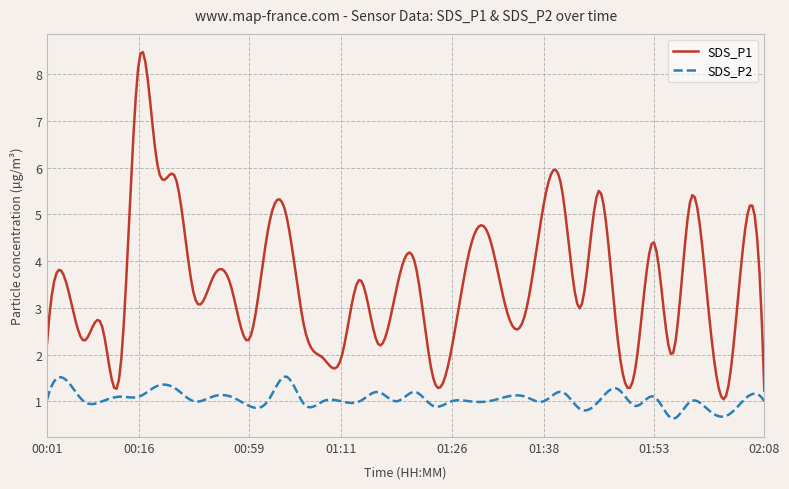

Does the chart display data point markers on the line(s)?

No